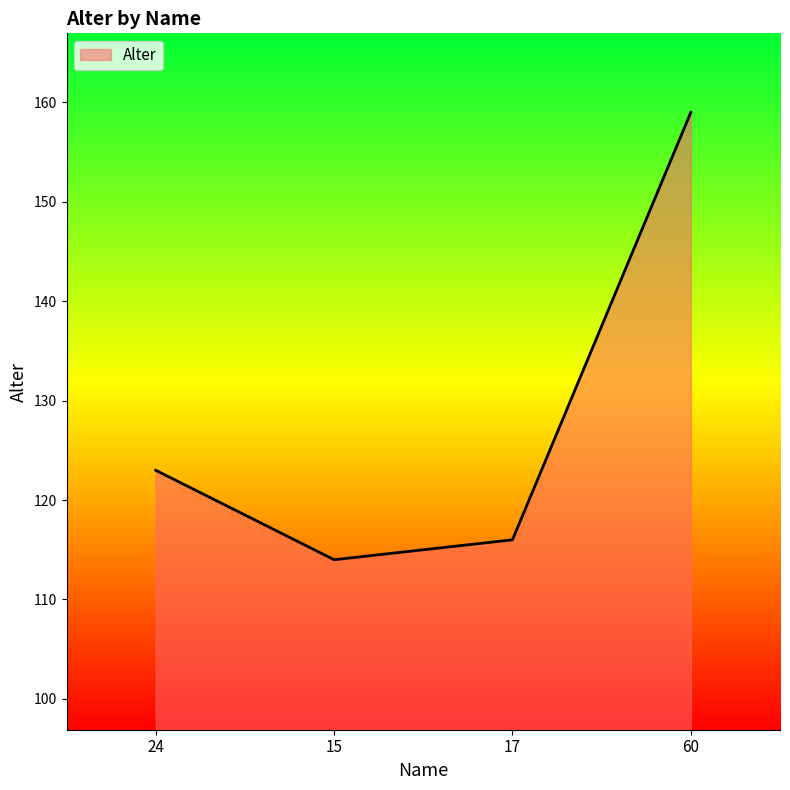

The chart shows a value of 159 at 60. True or false?

True